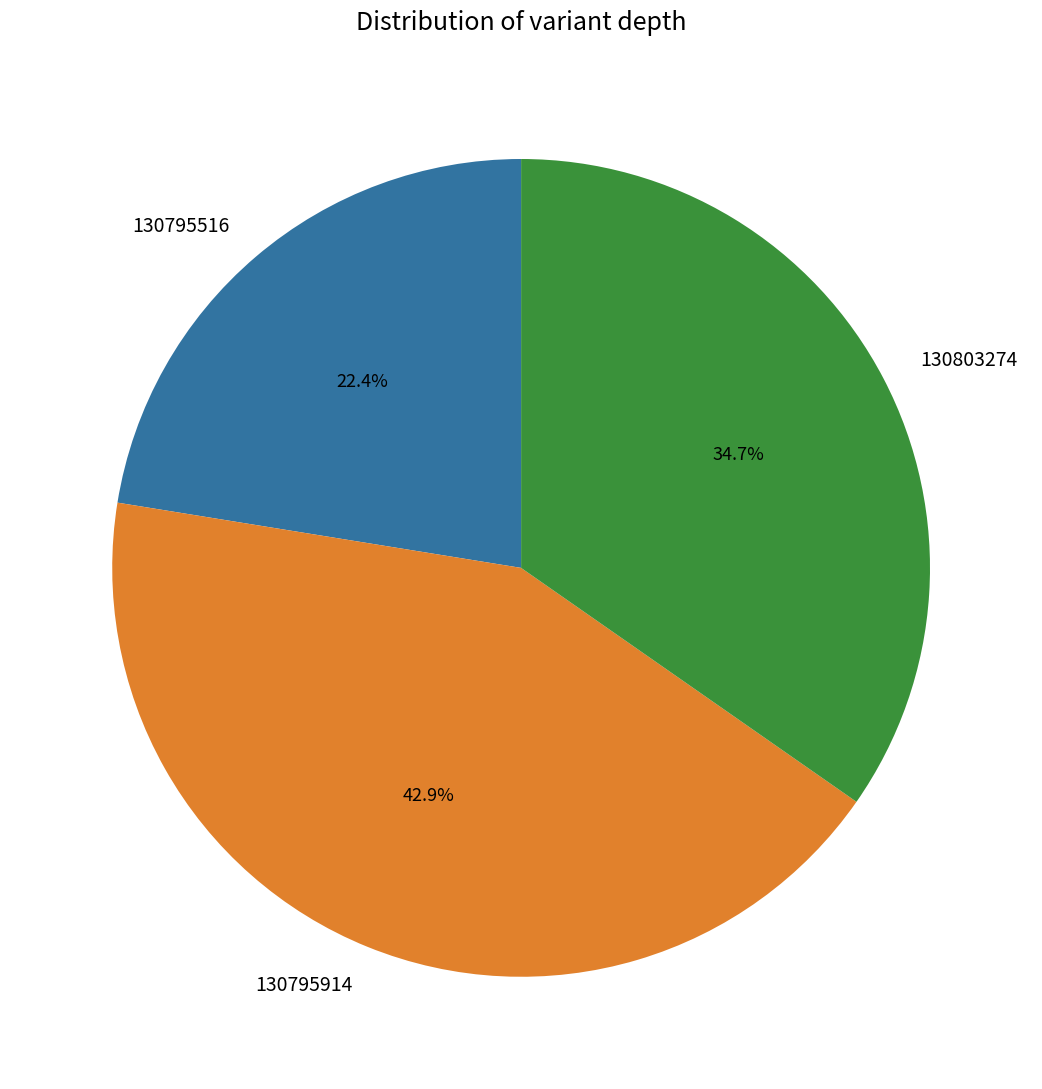

What is the total percentage of 130795516 and 130803274?

57.1%